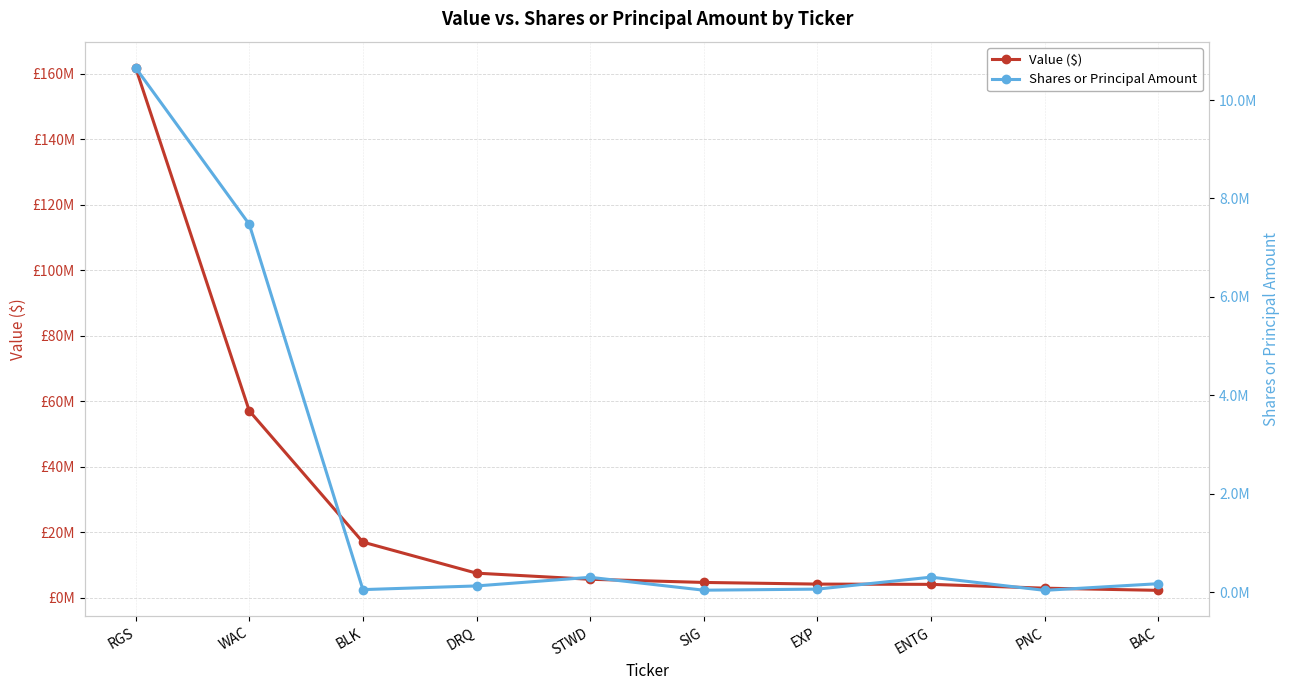

At which label does Shares or Principal Amount first exceed 170000?

RGS